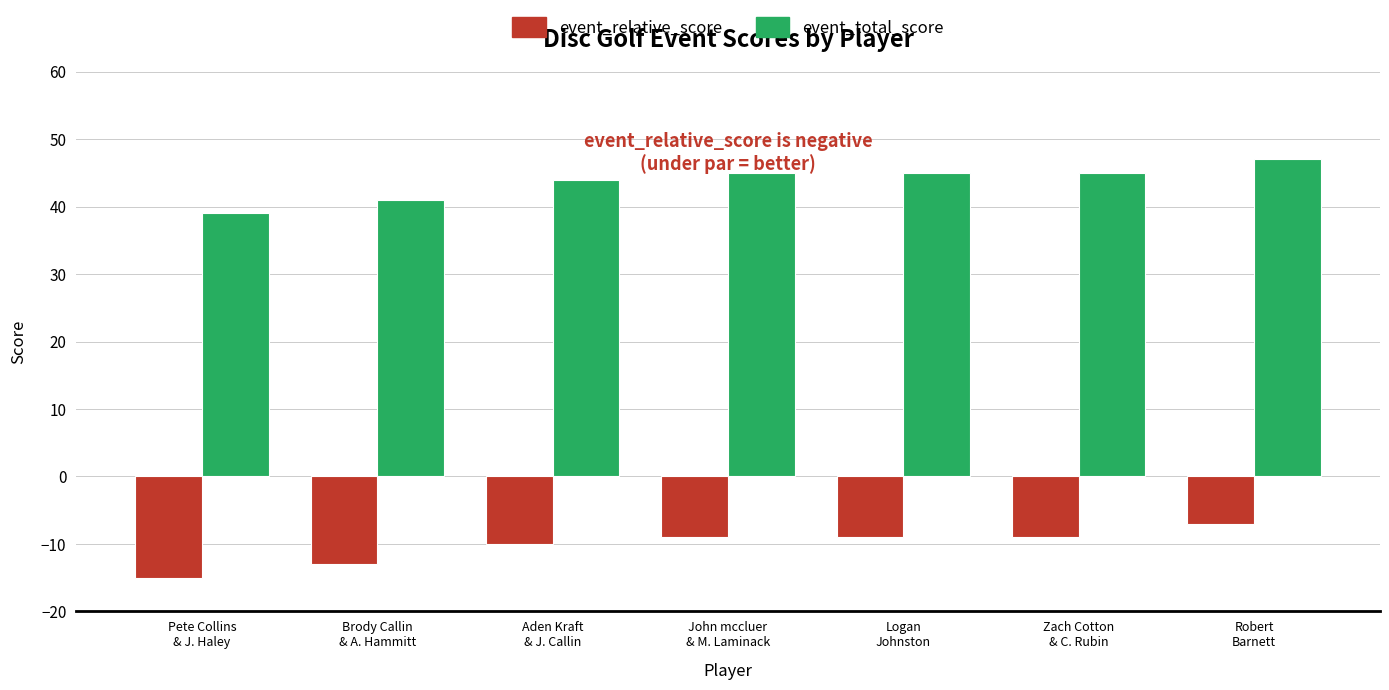

At which label is event_relative_score closest to -11?

Aden Kraft
& J. Callin